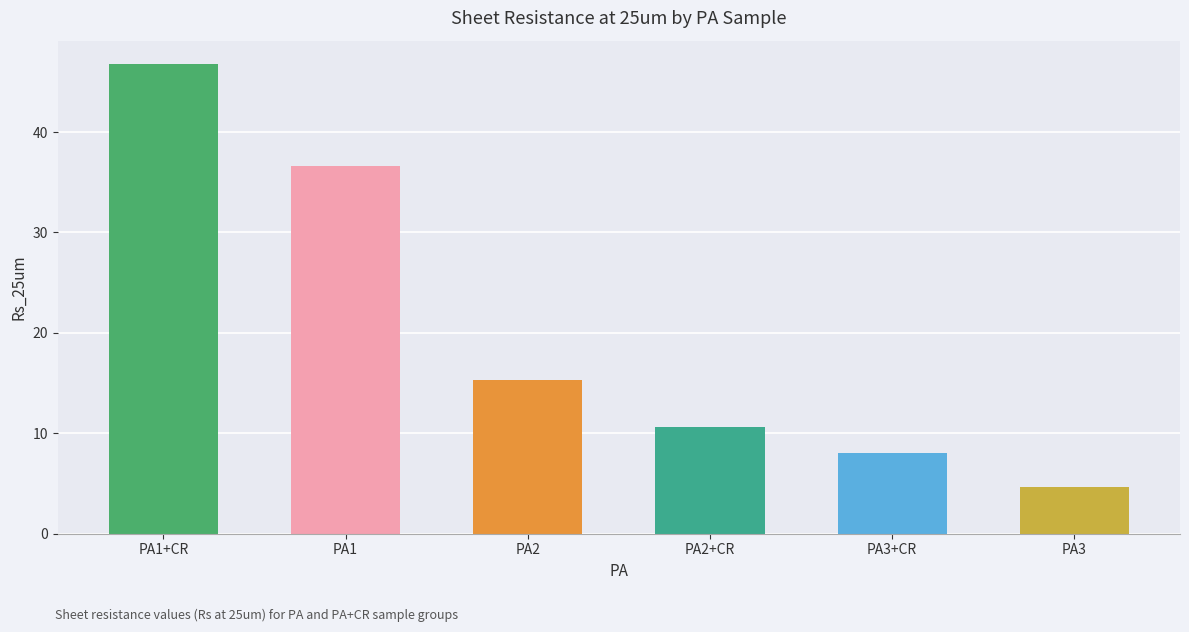

How many distinct data groups are displayed?

1